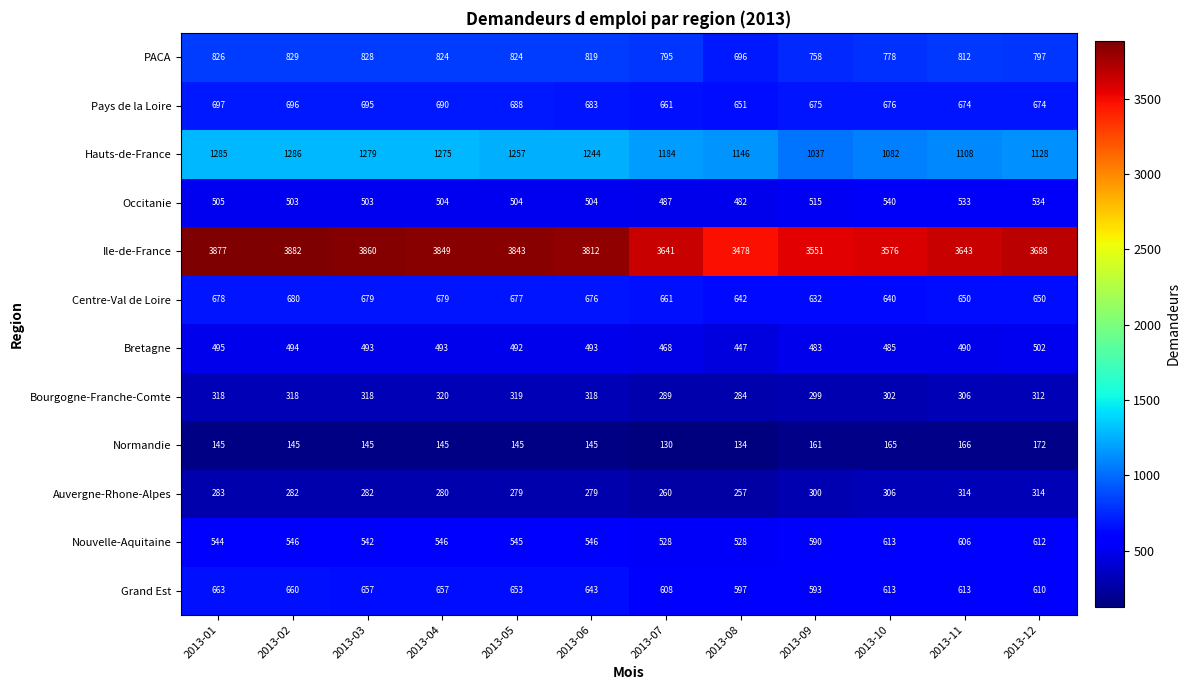

The Ile-de-France series shows 875 at 2013-05. True or false?

False